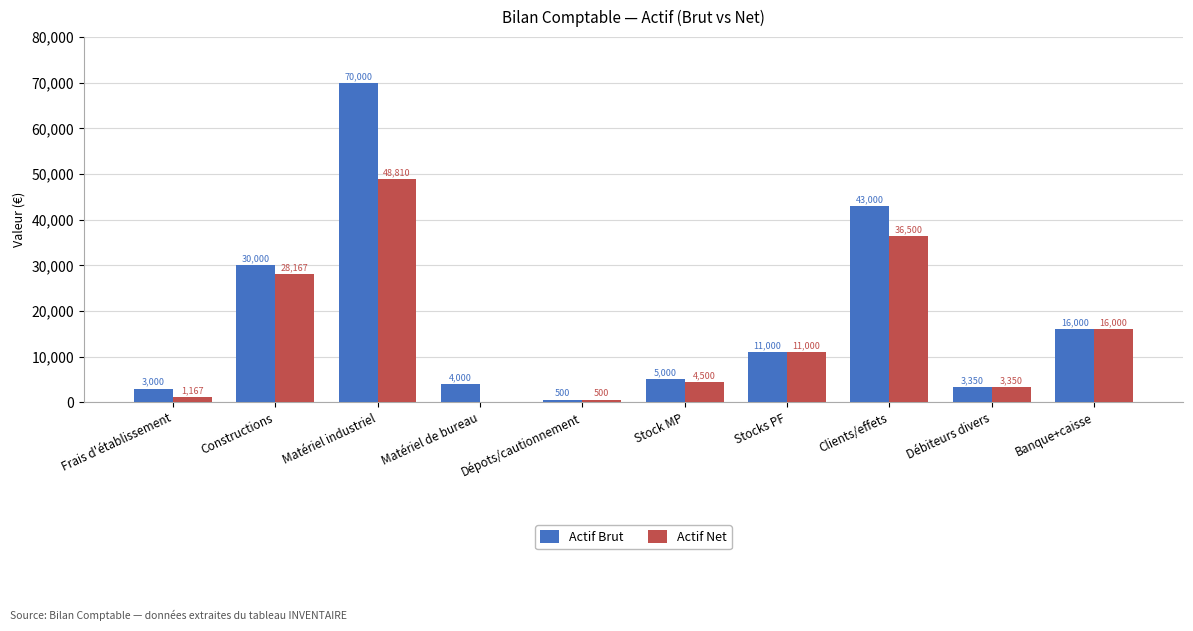

Read the Actif Brut value at Dépots/cautionnement, to the nearest 100.

500